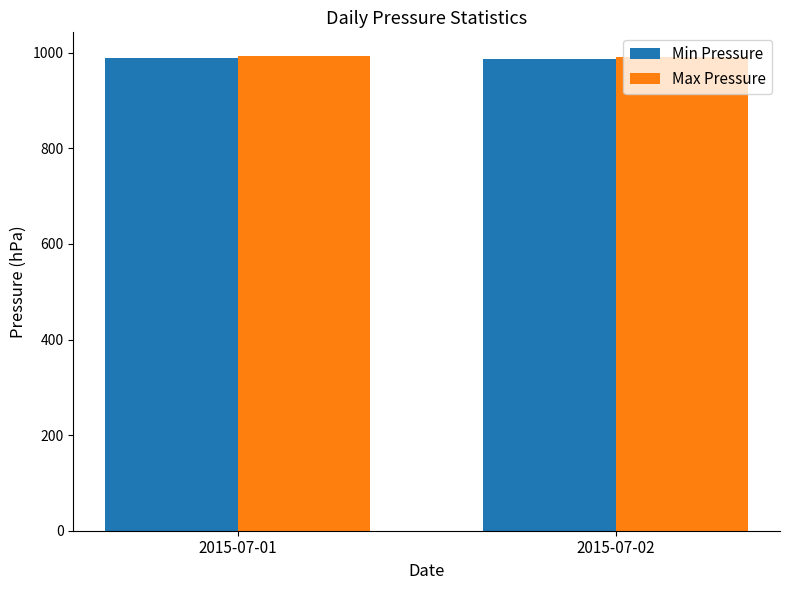

What is the total value across all series at 2015-07-02?

1979